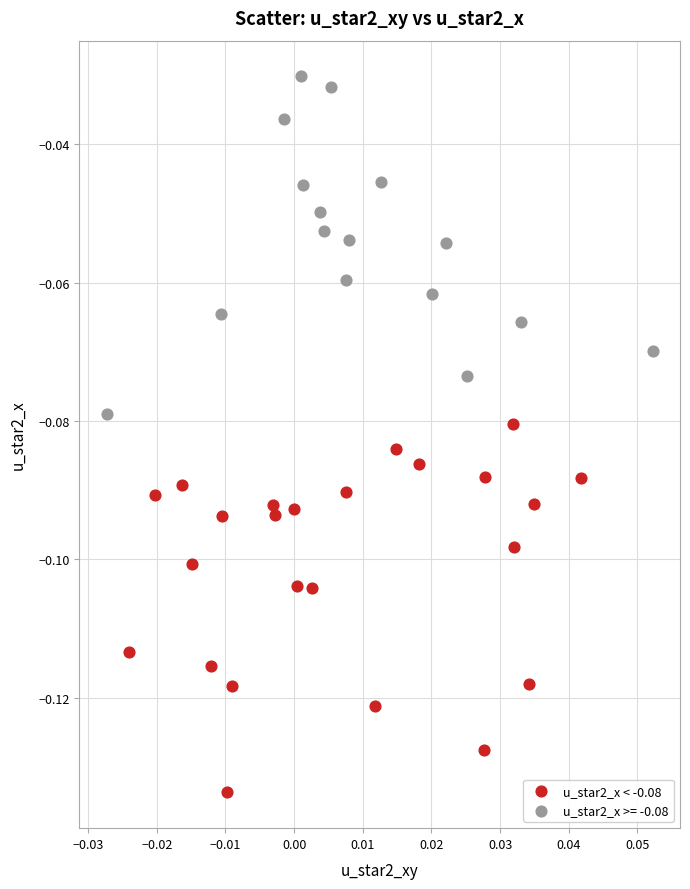

Which series contains the highest Y value?

u_star2_x >= -0.08